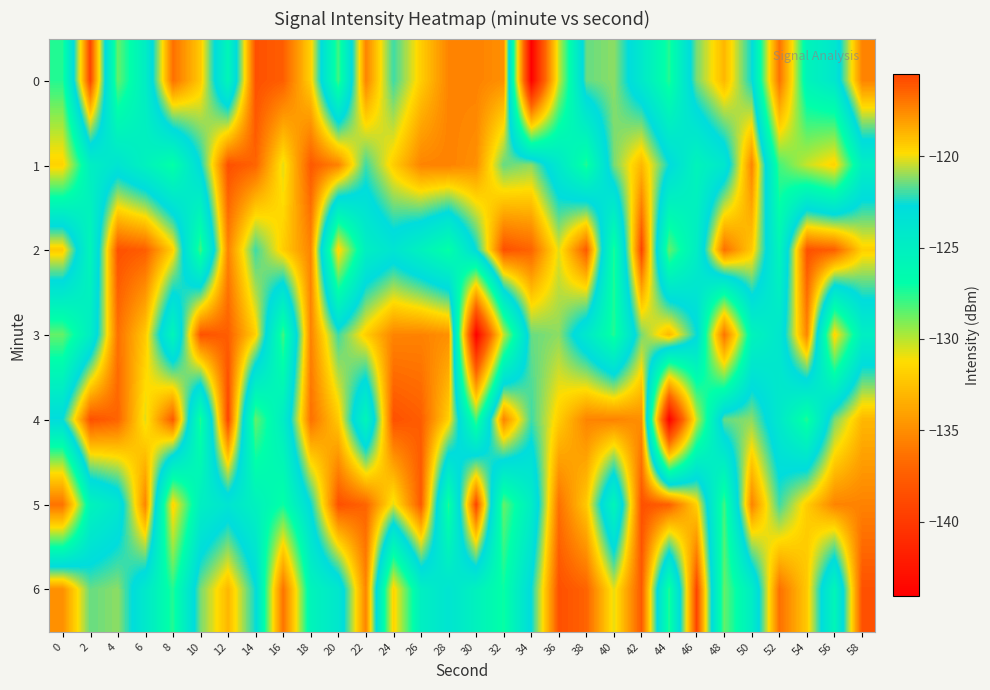

Reading left to right, transcribe all the data shown in this chart.

0: 0=-127.5	2=-115.5	4=-128.6	6=-124.8	8=-116.8	10=-119.3	12=-125.8	14=-115.9	16=-116.3	18=-119.5	20=-128.1	22=-117.3	24=-122.0	26=-119.4	28=-117.4	30=-117.3	32=-117.7	34=-144.1	36=-130.2	38=-121.5	40=-121.1	42=-124.2	44=-127.5	46=-121.4	48=-118.8	50=-122.6	52=-136.3	54=-125.6	56=-124.0	58=-117.3
1: 0=-131.7	2=-125.0	4=-123.7	6=-125.3	8=-127.1	10=-122.6	12=-115.9	14=-116.5	16=-120.2	18=-116.1	20=-117.3	22=-122.0	24=-119.4	26=-117.4	28=-117.3	30=-117.7	32=-121.5	34=-121.1	36=-124.2	38=-127.5	40=-121.4	42=-118.8	44=-122.6	46=-125.6	48=-124.0	50=-117.3	52=-128.1	54=-130.2	56=-131.7	58=-125.0
2: 0=-119.3	2=-125.8	4=-115.9	6=-116.3	8=-119.5	10=-128.1	12=-117.3	14=-122.0	16=-119.4	18=-117.4	20=-131.7	22=-125.0	24=-123.7	26=-125.3	28=-127.1	30=-122.6	32=-115.9	34=-116.5	36=-120.2	38=-116.1	40=-127.5	42=-115.5	44=-128.6	46=-124.8	48=-116.8	50=-119.3	52=-125.8	54=-115.9	56=-116.3	58=-119.5
3: 0=-128.6	2=-124.8	4=-116.8	6=-119.3	8=-125.8	10=-115.9	12=-116.3	14=-119.5	16=-128.1	18=-117.3	20=-122.0	22=-119.4	24=-117.4	26=-117.3	28=-117.7	30=-144.1	32=-130.2	34=-121.5	36=-121.1	38=-124.2	40=-127.5	42=-121.4	44=-118.8	46=-122.6	48=-136.3	50=-125.6	52=-124.0	54=-117.3	56=-131.7	58=-125.0
4: 0=-122.6	2=-115.9	4=-116.5	6=-120.2	8=-116.1	10=-127.5	12=-115.5	14=-128.6	16=-124.8	18=-116.8	20=-119.3	22=-125.8	24=-115.9	26=-116.3	28=-119.5	30=-128.1	32=-117.3	34=-122.0	36=-119.4	38=-117.4	40=-117.3	42=-117.7	44=-144.1	46=-130.2	48=-121.5	50=-121.1	52=-124.2	54=-127.5	56=-121.4	58=-118.8
5: 0=-136.3	2=-125.6	4=-124.0	6=-117.3	8=-131.7	10=-125.0	12=-123.7	14=-125.3	16=-127.1	18=-122.6	20=-115.9	22=-116.5	24=-120.2	26=-116.1	28=-127.5	30=-115.5	32=-128.6	34=-124.8	36=-116.8	38=-119.3	40=-125.8	42=-115.9	44=-116.3	46=-119.5	48=-128.1	50=-117.3	52=-122.0	54=-119.4	56=-117.4	58=-117.3
6: 0=-117.7	2=-121.5	4=-121.1	6=-124.2	8=-127.5	10=-121.4	12=-118.8	14=-122.6	16=-136.3	18=-125.6	20=-124.0	22=-117.3	24=-131.7	26=-125.0	28=-123.7	30=-125.3	32=-127.1	34=-122.6	36=-115.9	38=-116.5	40=-120.2	42=-116.1	44=-127.5	46=-115.5	48=-128.6	50=-124.8	52=-116.8	54=-119.3	56=-125.8	58=-115.9